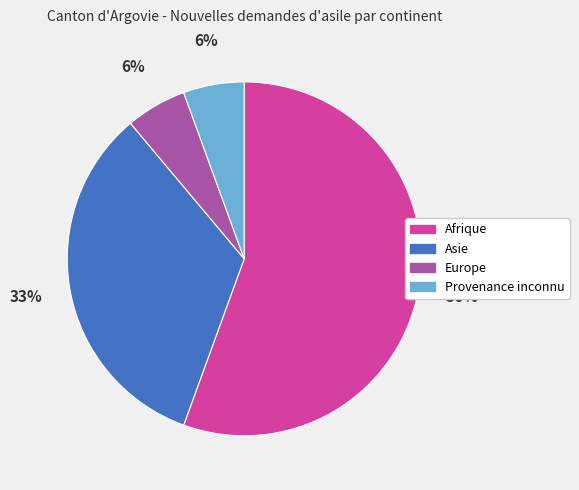

How many segments does this pie chart have?

4